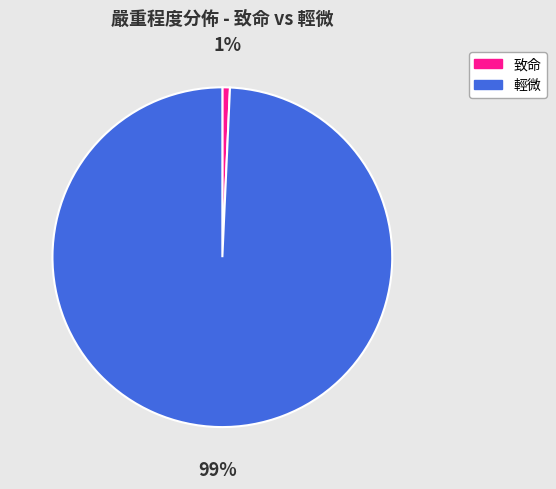

To the nearest percent, what is the average slice percentage?

50%